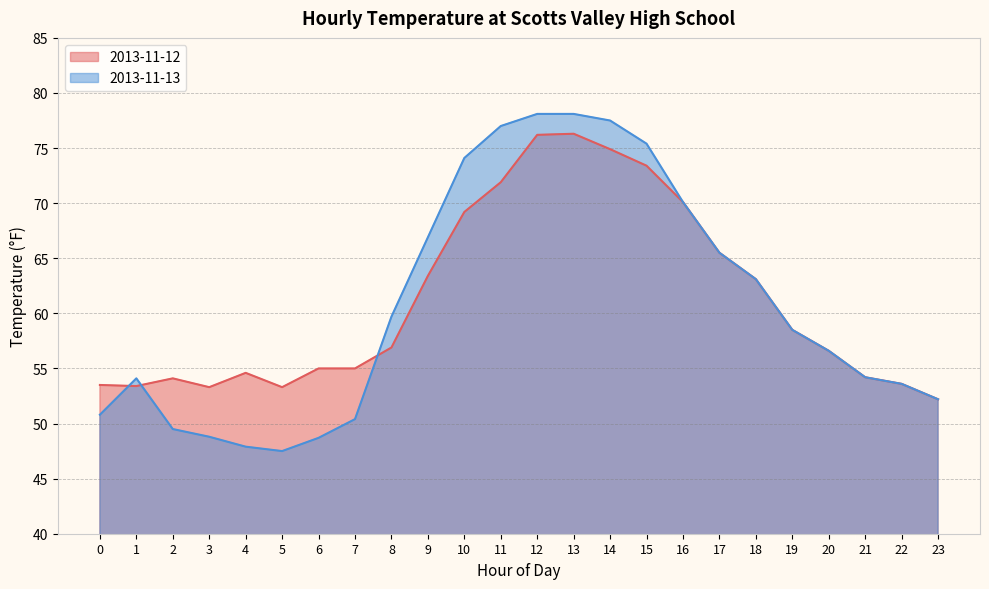

The value of 2013-11-12 at 3 is 53.3. True or false?

True